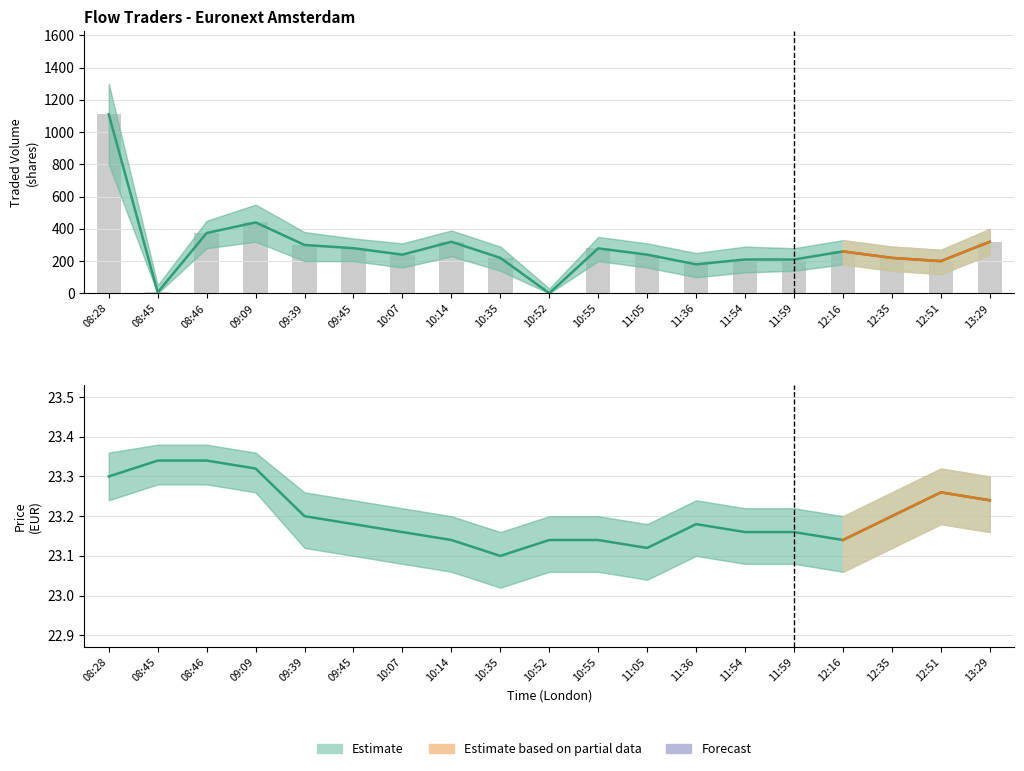

What is the lowest value of the Traded Volume series?

1.0